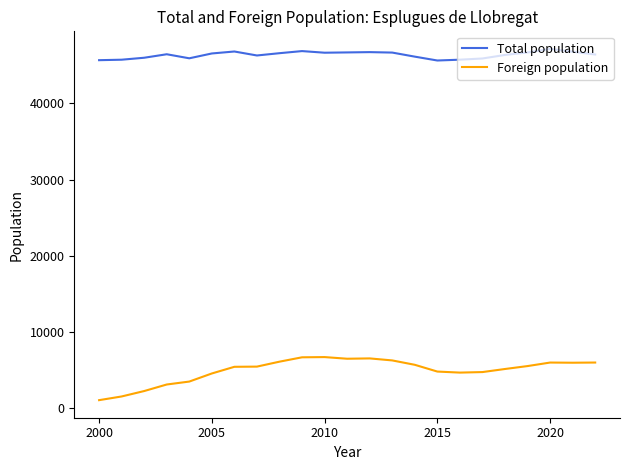

True or false: Foreign population and Total population intersect in this chart.

False